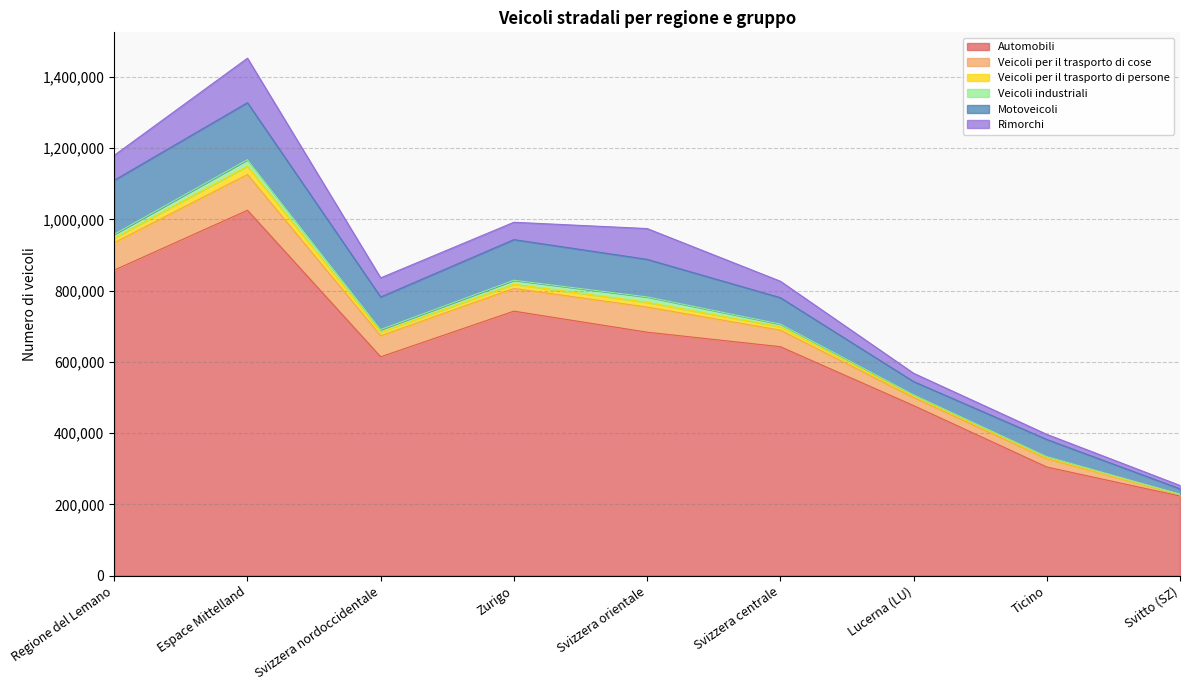

What is the minimum value shown in the chart?

486